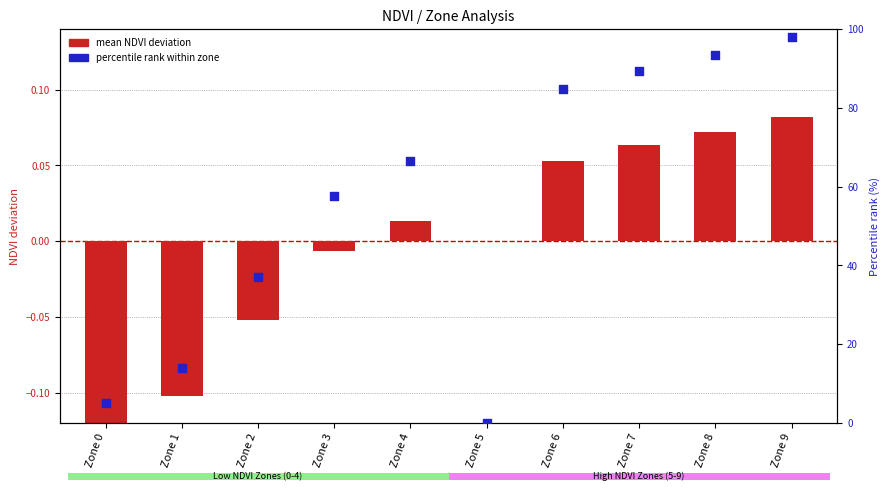

At which category is the sum across all series the highest?

Zone 9